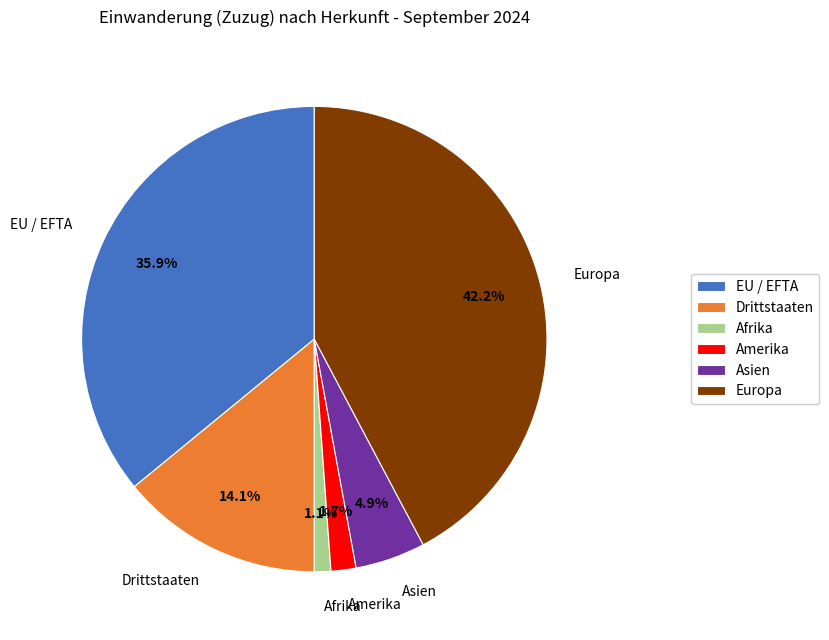

Rank the categories by value from lowest to highest.

Afrika, Amerika, Asien, Drittstaaten, EU / EFTA, Europa